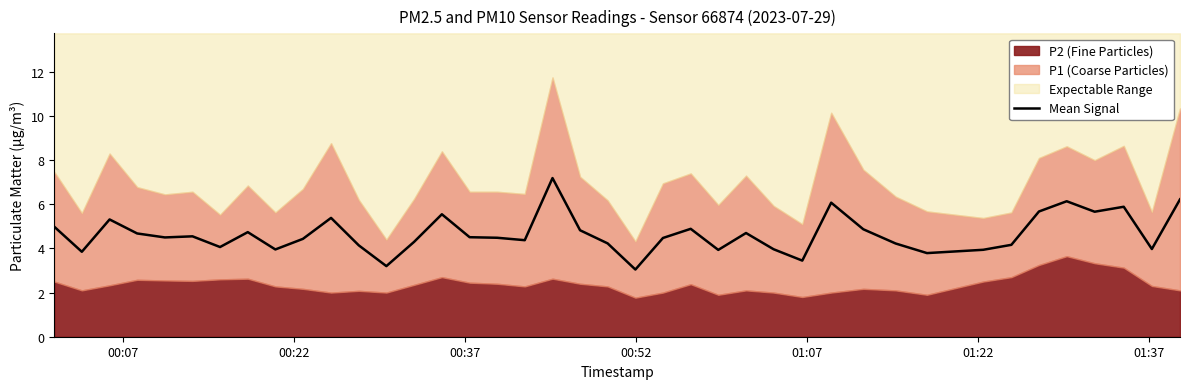

Count the number of categories in the chart.

40